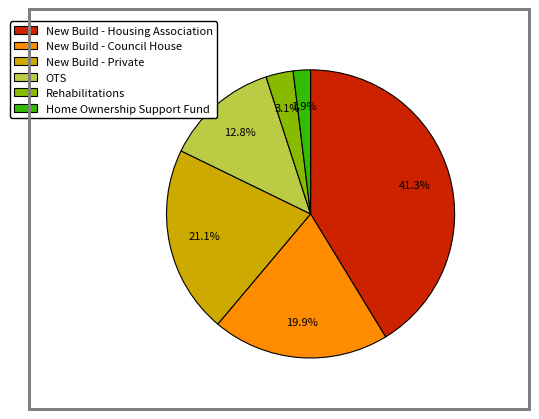

Is New Build - Housing Association the majority of the pie?

No